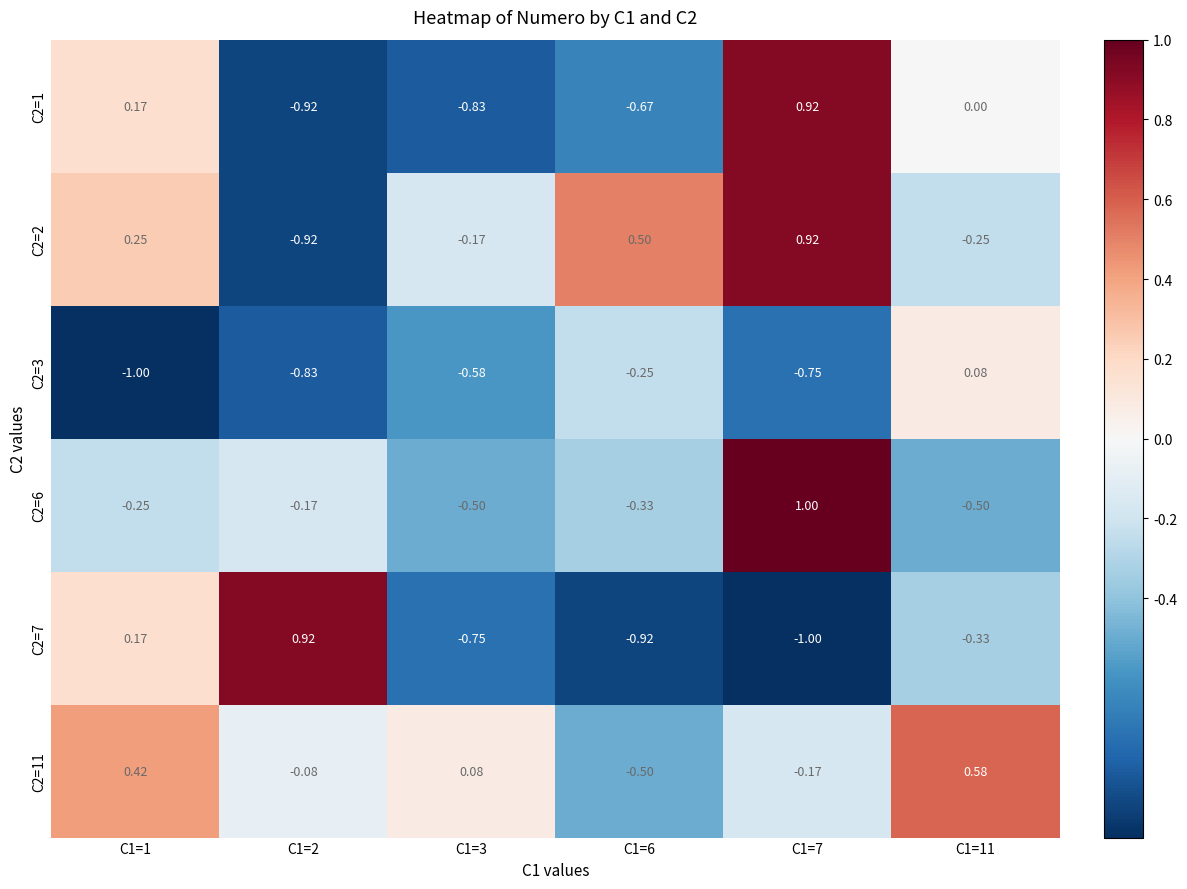

Reading left to right, what are all the values shown in this chart?

C2=1: C1=1=0.2	C1=2=-0.9	C1=3=-0.8	C1=6=-0.7	C1=7=0.9	C1=11=0.0
C2=2: C1=1=0.2	C1=2=-0.9	C1=3=-0.2	C1=6=0.5	C1=7=0.9	C1=11=-0.2
C2=3: C1=1=-1.0	C1=2=-0.8	C1=3=-0.6	C1=6=-0.2	C1=7=-0.8	C1=11=0.1
C2=6: C1=1=-0.2	C1=2=-0.2	C1=3=-0.5	C1=6=-0.3	C1=7=1.0	C1=11=-0.5
C2=7: C1=1=0.2	C1=2=0.9	C1=3=-0.8	C1=6=-0.9	C1=7=-1.0	C1=11=-0.3
C2=11: C1=1=0.4	C1=2=-0.1	C1=3=0.1	C1=6=-0.5	C1=7=-0.2	C1=11=0.6